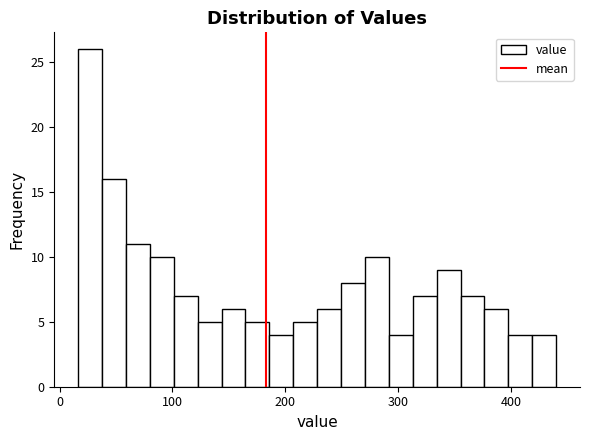

Read against the x-axis, roughly where is the centre of the tallest bar?

30